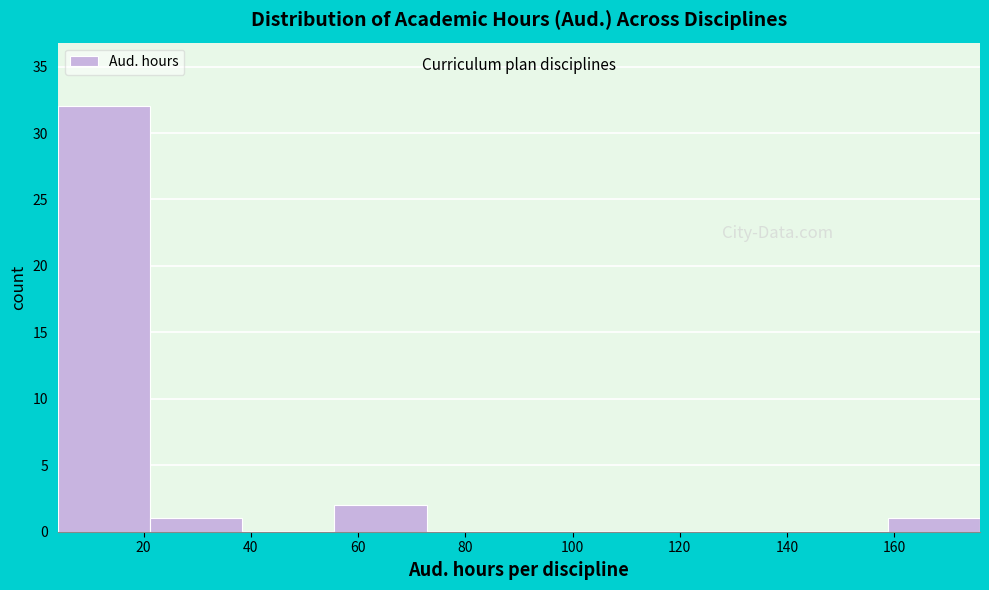

Reading left to right, list every bar in this chart as the range it spans on the x-axis followed by its height. Neither the bar edges nor the heights are printed on the chart, so give them approximately, as read against the axes.

4.0 to 21.2: 32
21.2 to 38.4: 1
38.4 to 55.6: 0
55.6 to 72.8: 2
72.8 to 90.0: 0
90.0 to 107.2: 0
107.2 to 124.4: 0
124.4 to 141.6: 0
141.6 to 158.8: 0
158.8 to 176.0: 1